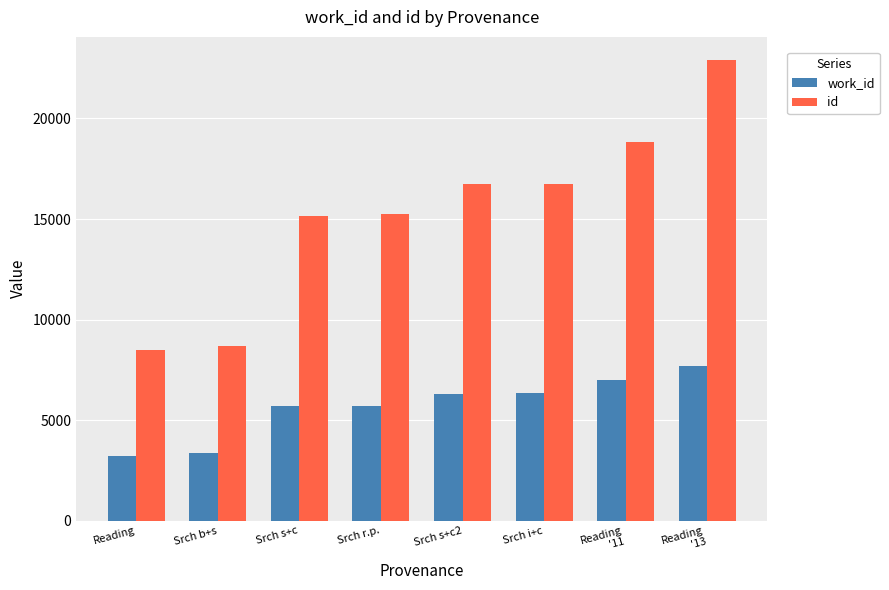

What is the sum of the work_id values at Srch s+c2 and Reading?

9547